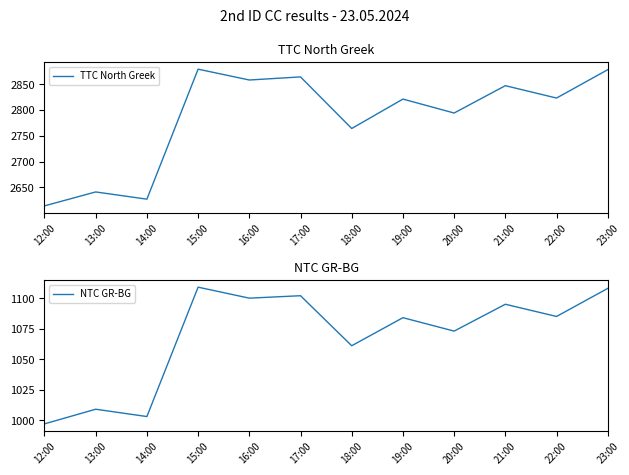

What is the smallest value displayed?

997